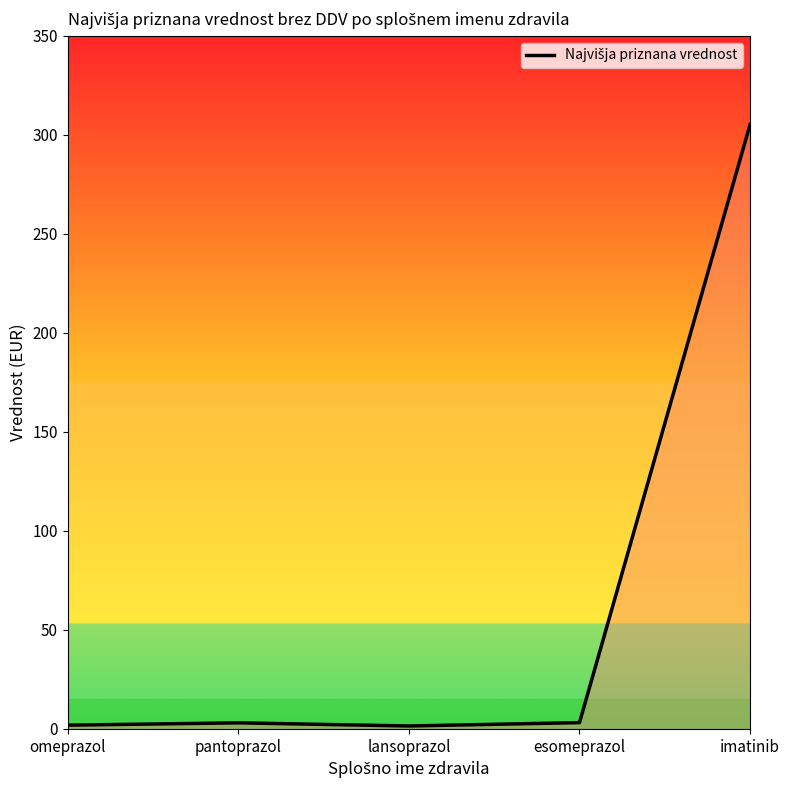

True or false: the data has more than 1 interior local peaks.

False